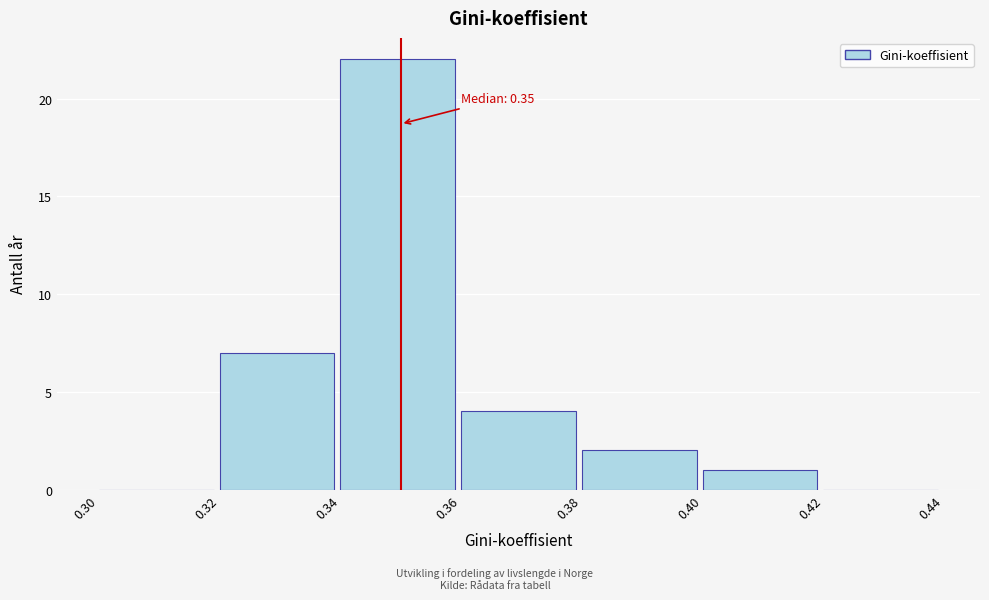

Which range on the x-axis has the tallest bar?

0.34 to 0.36